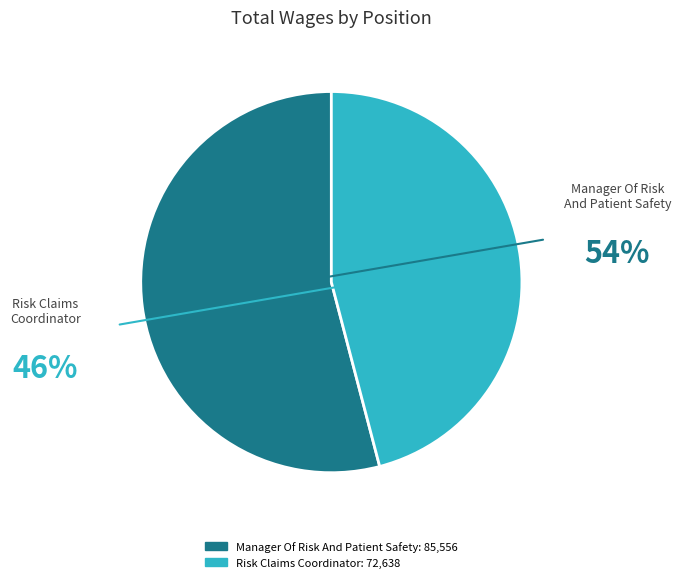

To the nearest percent, what is the combined percentage of Risk Claims Coordinator and Manager Of Risk And Patient Safety?

100%